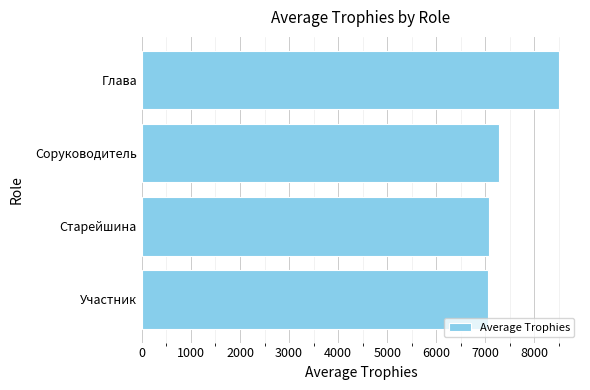

True or false: the data shows 7073.5 at Старейшина.

True